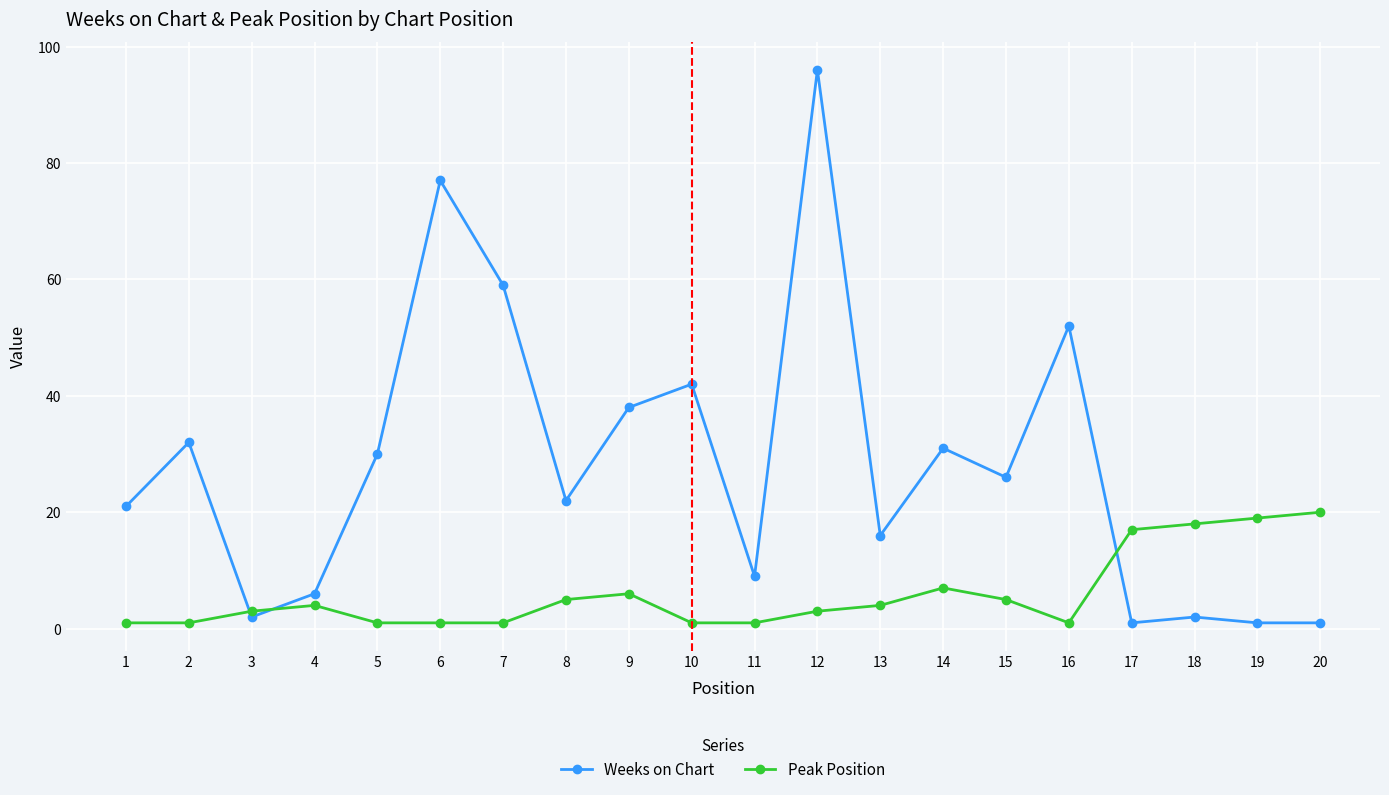

What is the value of the Peak Position point at the 1st from the left?

1